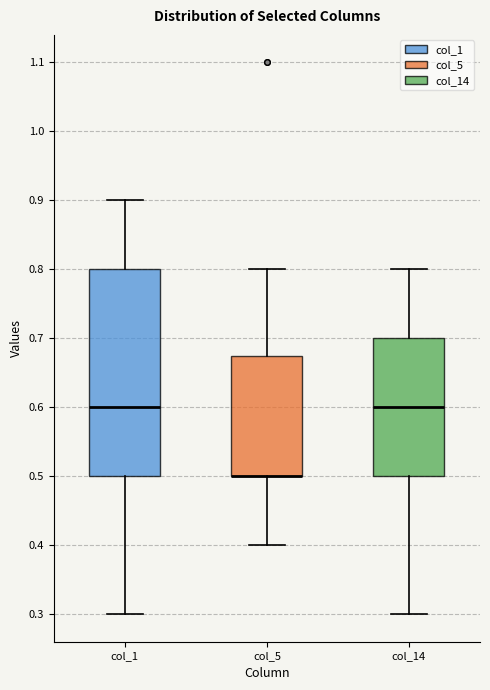

Reading left to right, read every box against the y-axis: the position of its median line, the range the box covers, and the ends of its whiskers. The values are not printed on the chart, so give them approximately, as read against the axis.

col_1: median 0.60, box 0.50 to 0.80, whiskers 0.30 to 0.90
col_5: median 0.50 (drawn on the box's lower edge), box 0.50 to 0.68, whiskers 0.40 to 0.80
col_14: median 0.60, box 0.50 to 0.70, whiskers 0.30 to 0.80